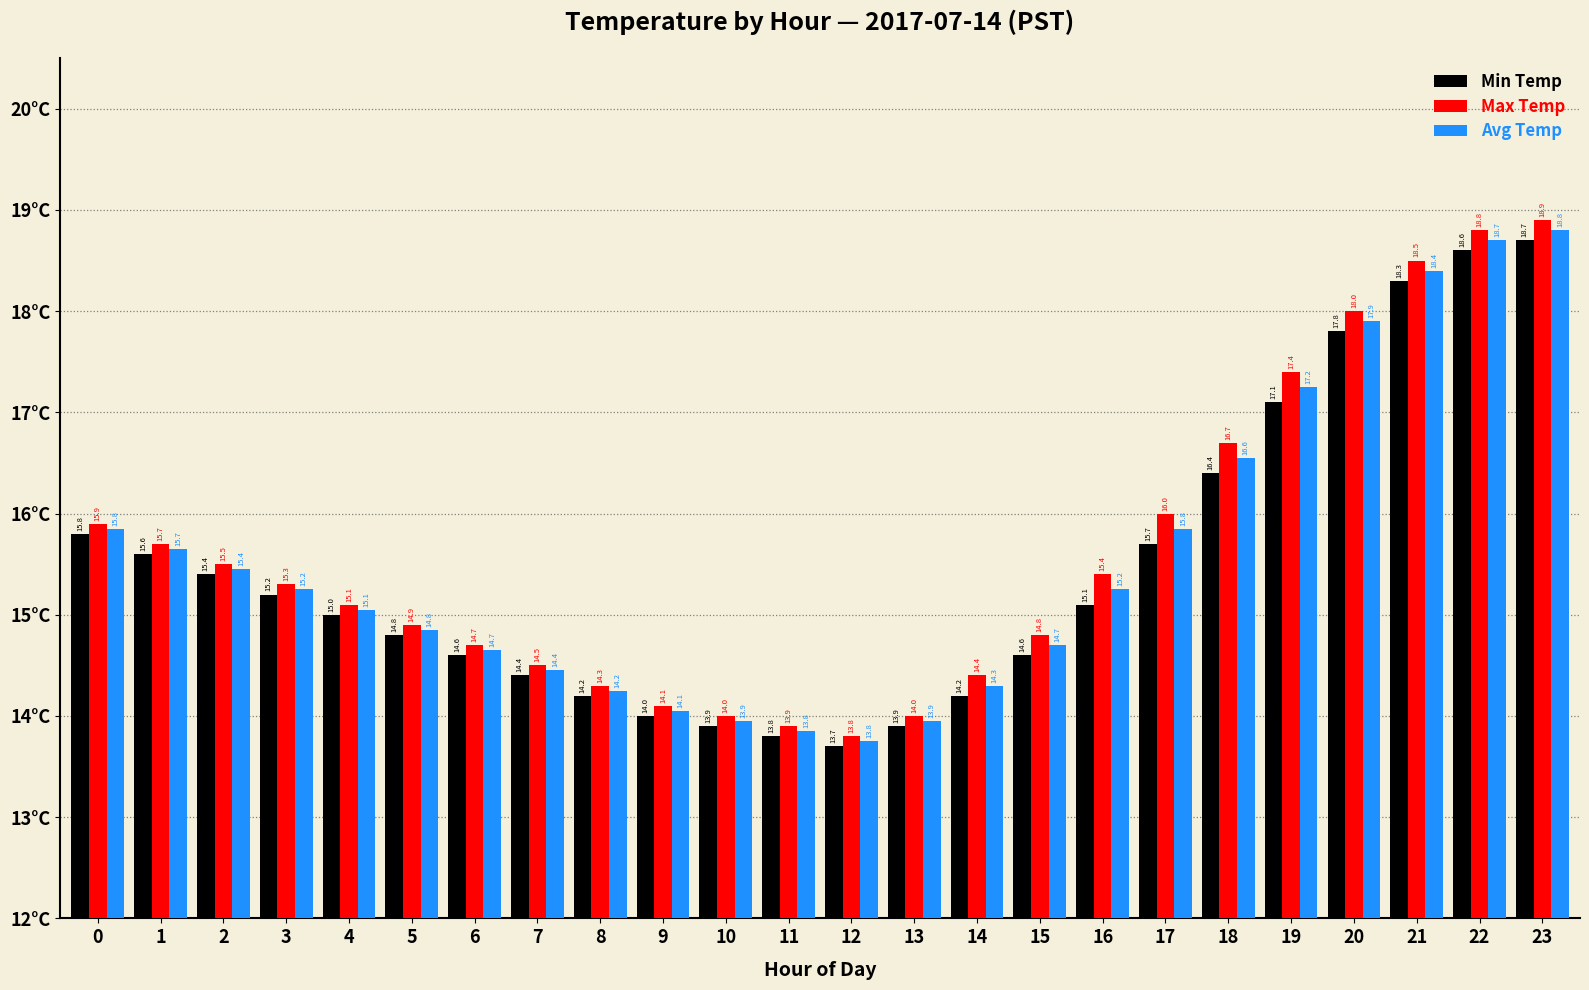

At which category is the sum across all series the highest?

23